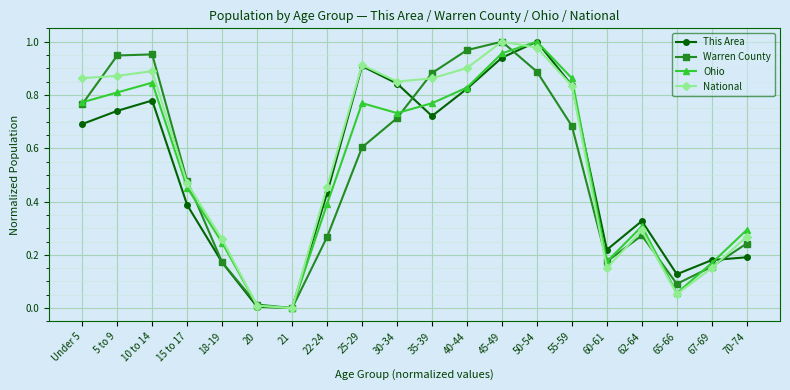

What are all the series names shown in the legend?

This Area, Warren County, Ohio, National